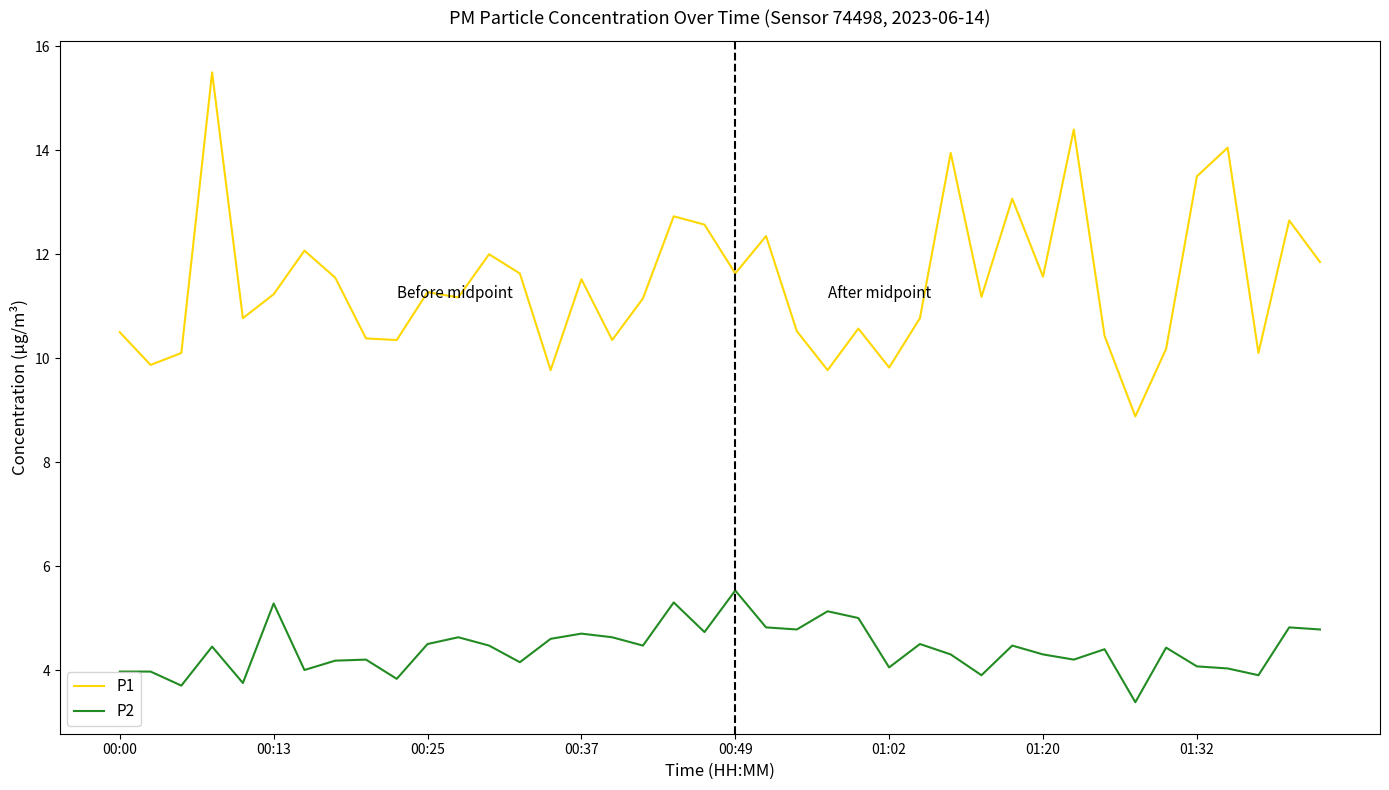

At how many categories does at least one series exceed 11?

23